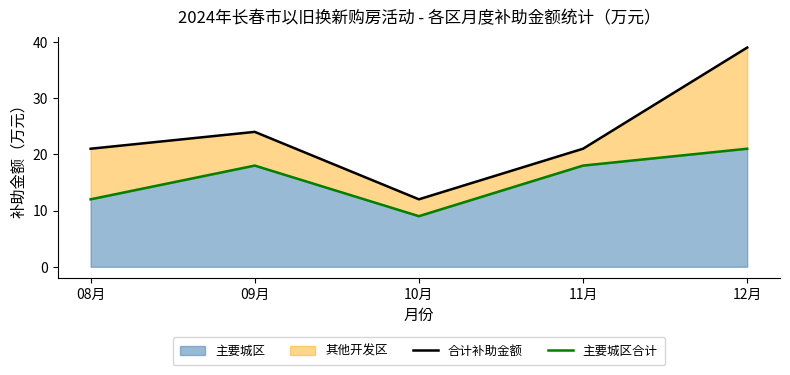

At how many categories does at least one series exceed 29?

1